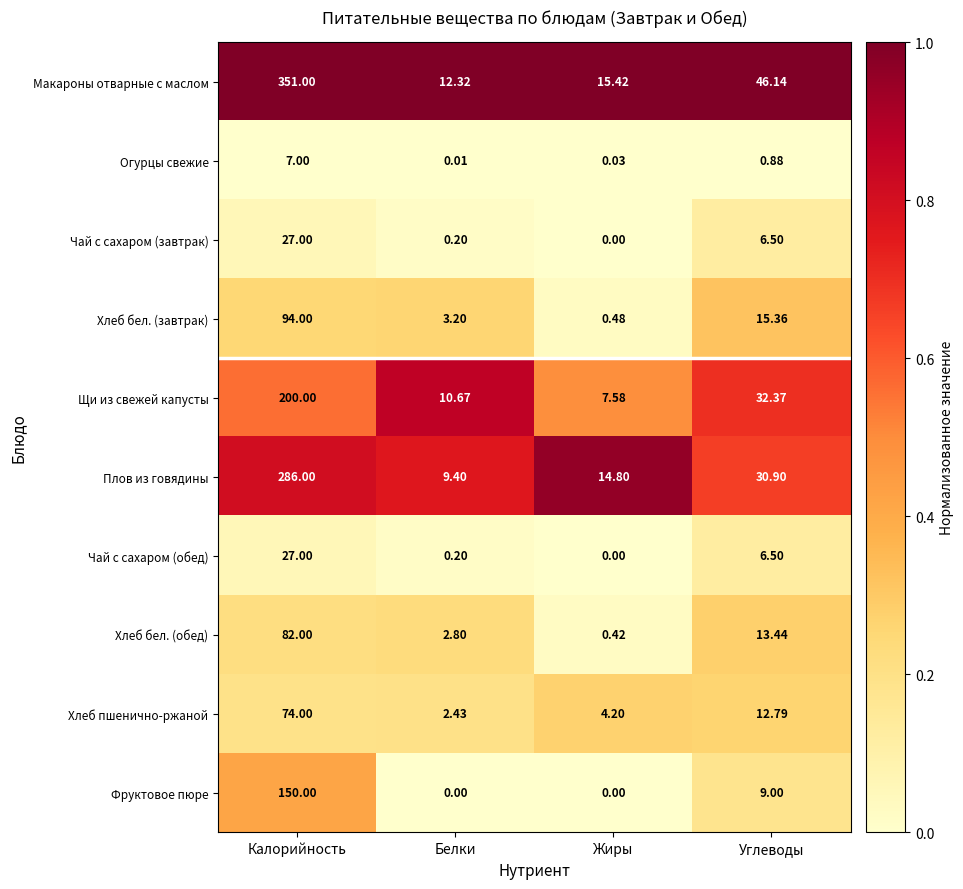

Between Белки and Углеводы, which series saw the biggest shift?

Макароны отварные с маслом